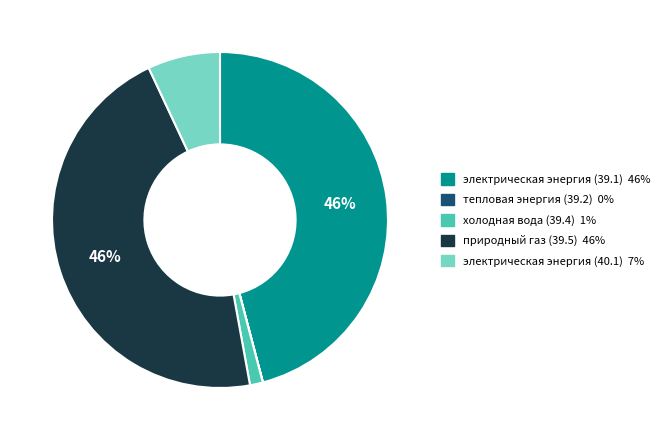

Combined, do природный газ (39.5) and электрическая энергия (40.1) account for over 50%?

Yes